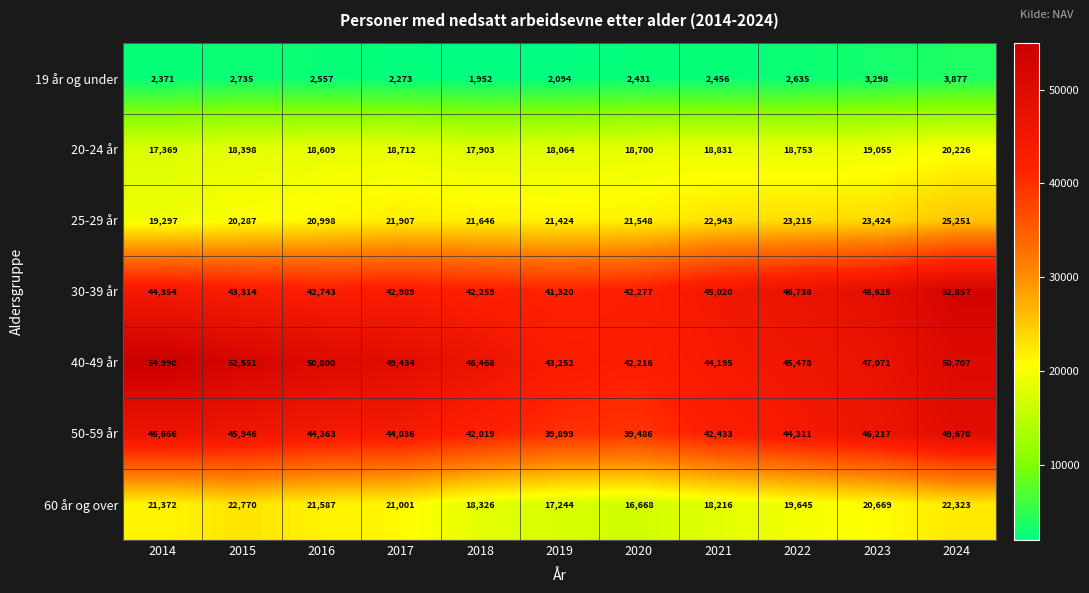

Which series changed the most between 2014 and 2019?

40-49 år